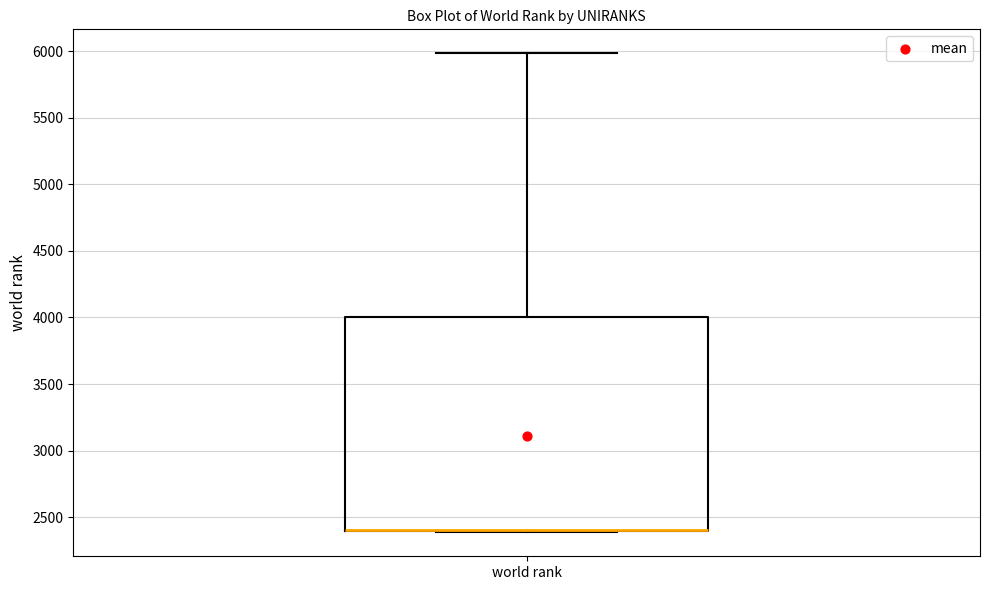

Transcribe this box plot: give where the median line is, the range the box spans, and where the two whiskers end, as read against the y-axis. The values are not printed on the chart, so give them approximately, as read against the axis.

median 2400 (drawn on the box's lower edge), box 2400 to 4000, whiskers 2400 to 6000